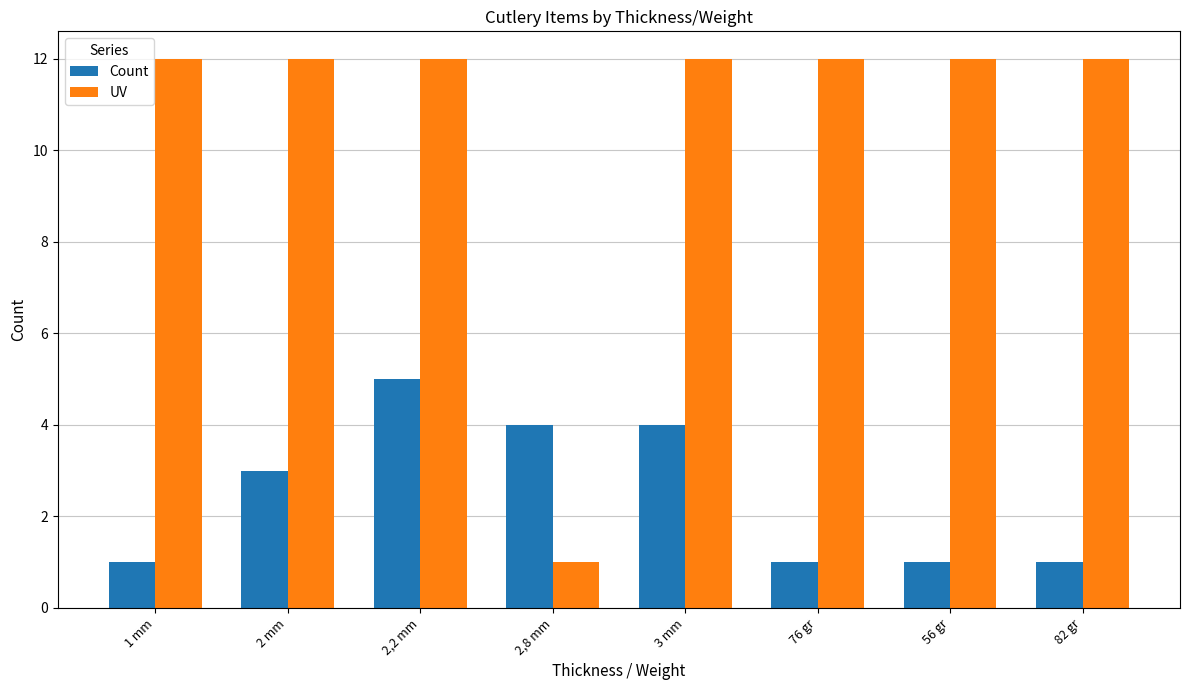

What is the greatest value displayed?

12